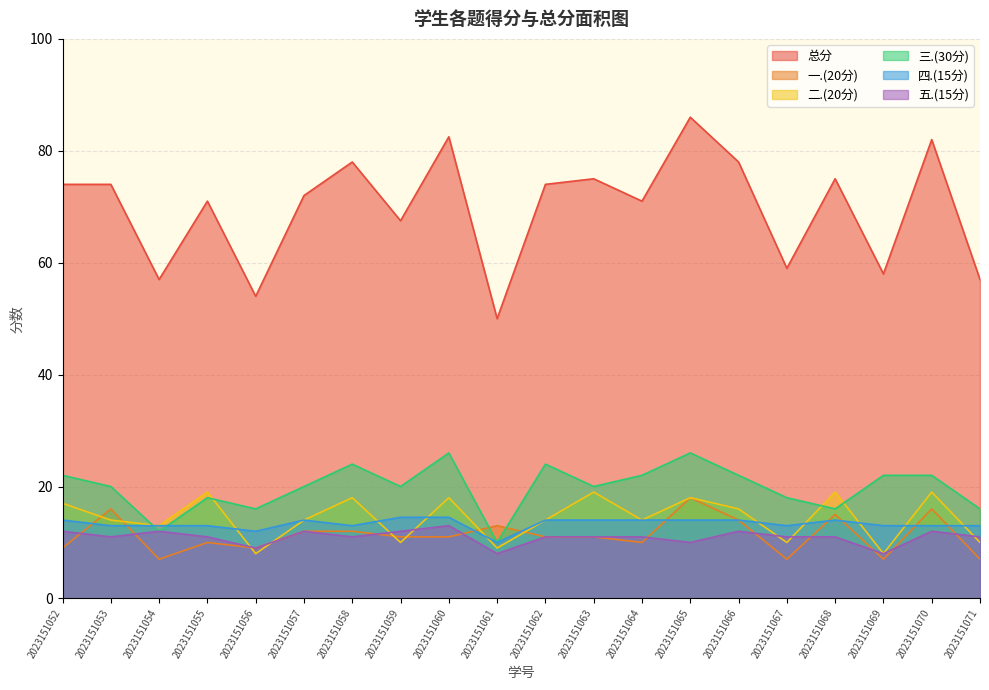

Reading left to right, transcribe all the data shown in this chart.

总分: 2023151052=74.0	2023151053=74.0	2023151054=57.0	2023151055=71.0	2023151056=54.0	2023151057=72.0	2023151058=78.0	2023151059=67.5	2023151060=82.5	2023151061=50.0	2023151062=74.0	2023151063=75.0	2023151064=71.0	2023151065=86.0	2023151066=78.0	2023151067=59.0	2023151068=75.0	2023151069=58.0	2023151070=82.0	2023151071=57.0
一.(20分): 2023151052=9.0	2023151053=16.0	2023151054=7.0	2023151055=10.0	2023151056=9.0	2023151057=12.0	2023151058=12.0	2023151059=11.0	2023151060=11.0	2023151061=13.0	2023151062=11.0	2023151063=11.0	2023151064=10.0	2023151065=18.0	2023151066=14.0	2023151067=7.0	2023151068=15.0	2023151069=7.0	2023151070=16.0	2023151071=7.0
二.(20分): 2023151052=17.0	2023151053=14.0	2023151054=13.0	2023151055=19.0	2023151056=8.0	2023151057=14.0	2023151058=18.0	2023151059=10.0	2023151060=18.0	2023151061=9.0	2023151062=14.0	2023151063=19.0	2023151064=14.0	2023151065=18.0	2023151066=16.0	2023151067=10.0	2023151068=19.0	2023151069=8.0	2023151070=19.0	2023151071=10.0
三.(30分): 2023151052=22.0	2023151053=20.0	2023151054=12.0	2023151055=18.0	2023151056=16.0	2023151057=20.0	2023151058=24.0	2023151059=20.0	2023151060=26.0	2023151061=10.0	2023151062=24.0	2023151063=20.0	2023151064=22.0	2023151065=26.0	2023151066=22.0	2023151067=18.0	2023151068=16.0	2023151069=22.0	2023151070=22.0	2023151071=16.0
四.(15分): 2023151052=14.0	2023151053=13.0	2023151054=13.0	2023151055=13.0	2023151056=12.0	2023151057=14.0	2023151058=13.0	2023151059=14.5	2023151060=14.5	2023151061=10.0	2023151062=14.0	2023151063=14.0	2023151064=14.0	2023151065=14.0	2023151066=14.0	2023151067=13.0	2023151068=14.0	2023151069=13.0	2023151070=13.0	2023151071=13.0
五.(15分): 2023151052=12.0	2023151053=11.0	2023151054=12.0	2023151055=11.0	2023151056=9.0	2023151057=12.0	2023151058=11.0	2023151059=12.0	2023151060=13.0	2023151061=8.0	2023151062=11.0	2023151063=11.0	2023151064=11.0	2023151065=10.0	2023151066=12.0	2023151067=11.0	2023151068=11.0	2023151069=8.0	2023151070=12.0	2023151071=11.0